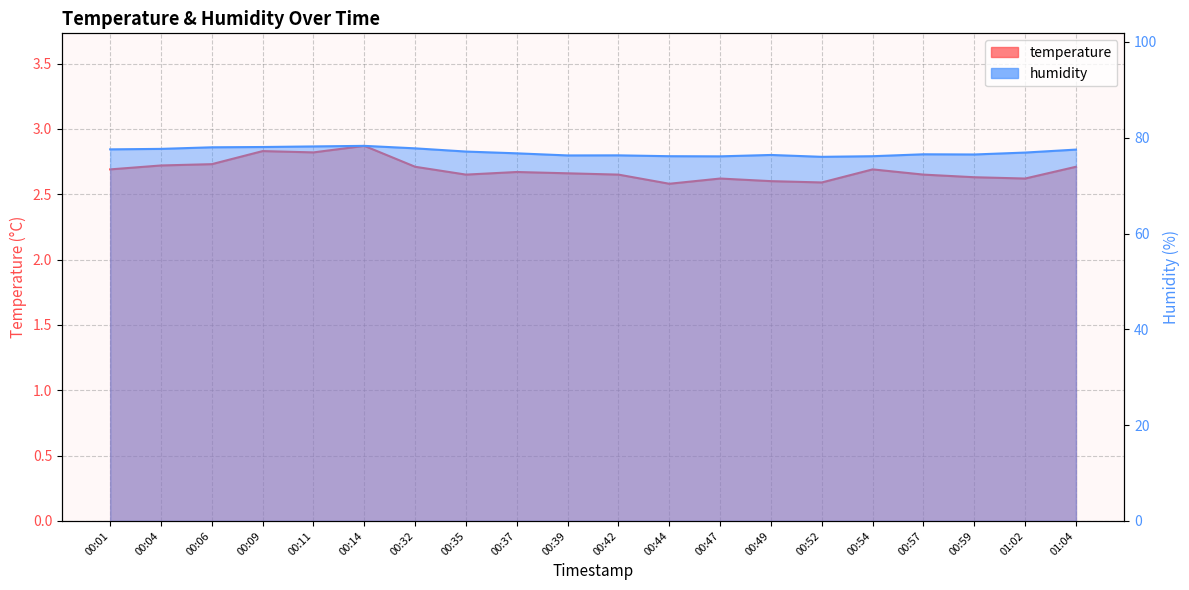

Where is the first local maximum for humidity?

00:14